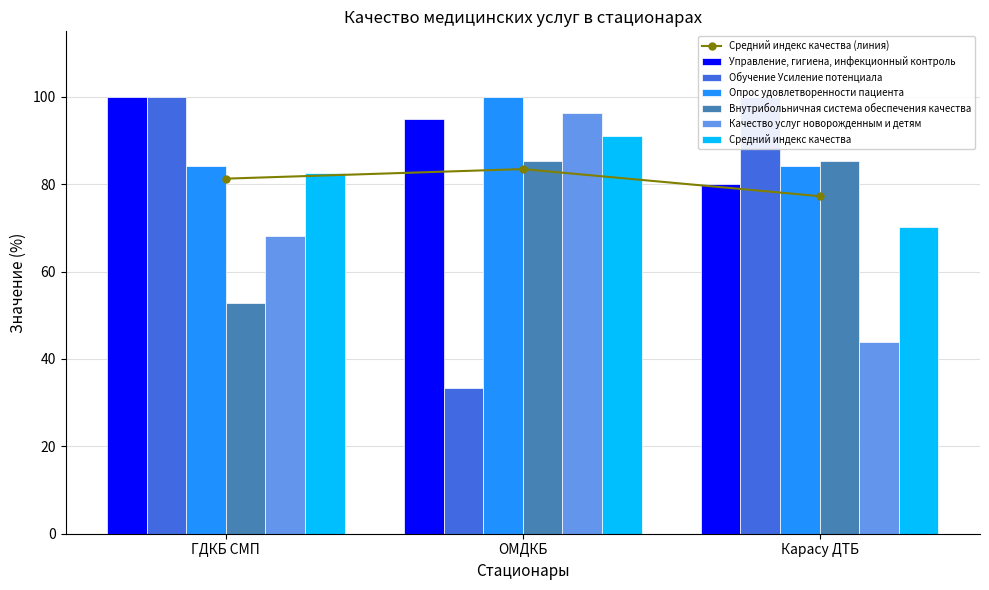

Does the chart contain any negative values?

No